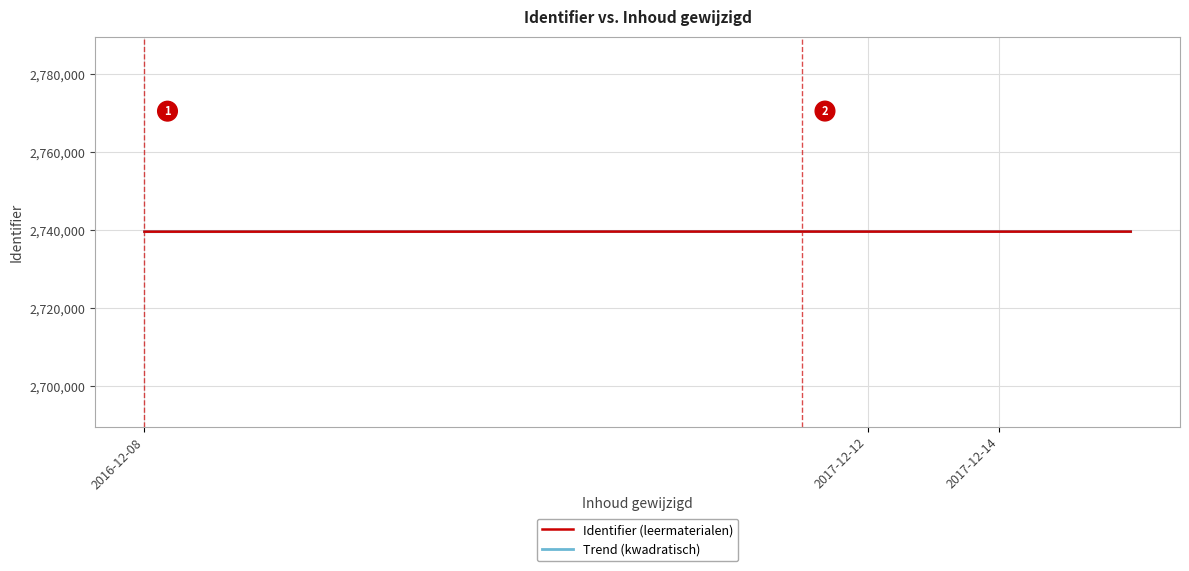

What is the smallest value displayed?

2739550.4